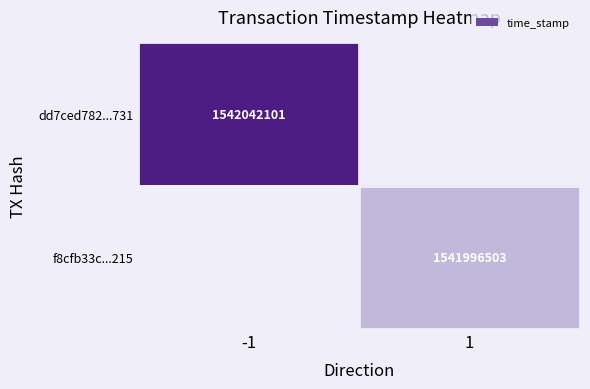

The value of f8cfb33c...215 at 1 is 604755125. True or false?

False